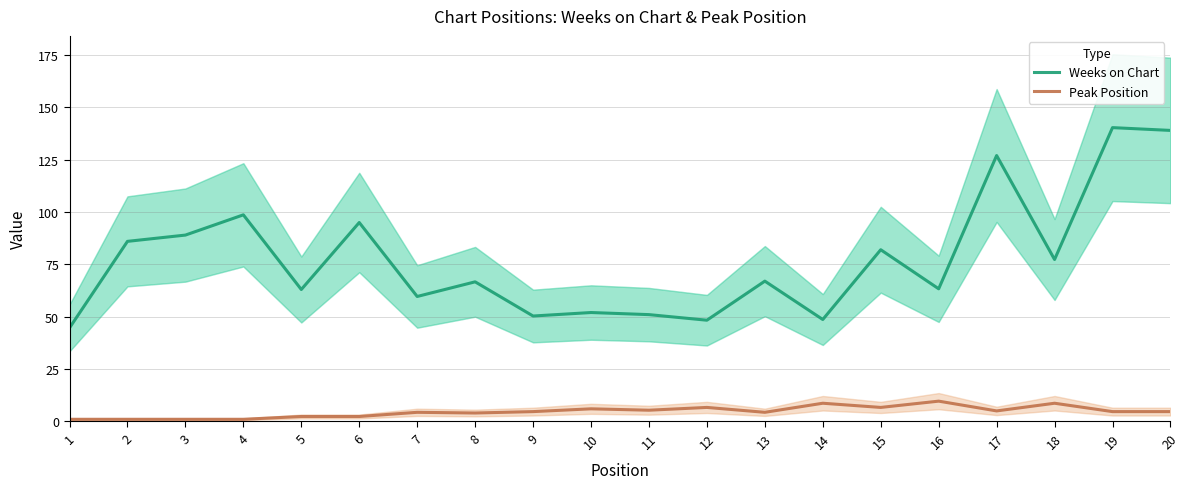

Which series has the widest spread of values?

Weeks on Chart